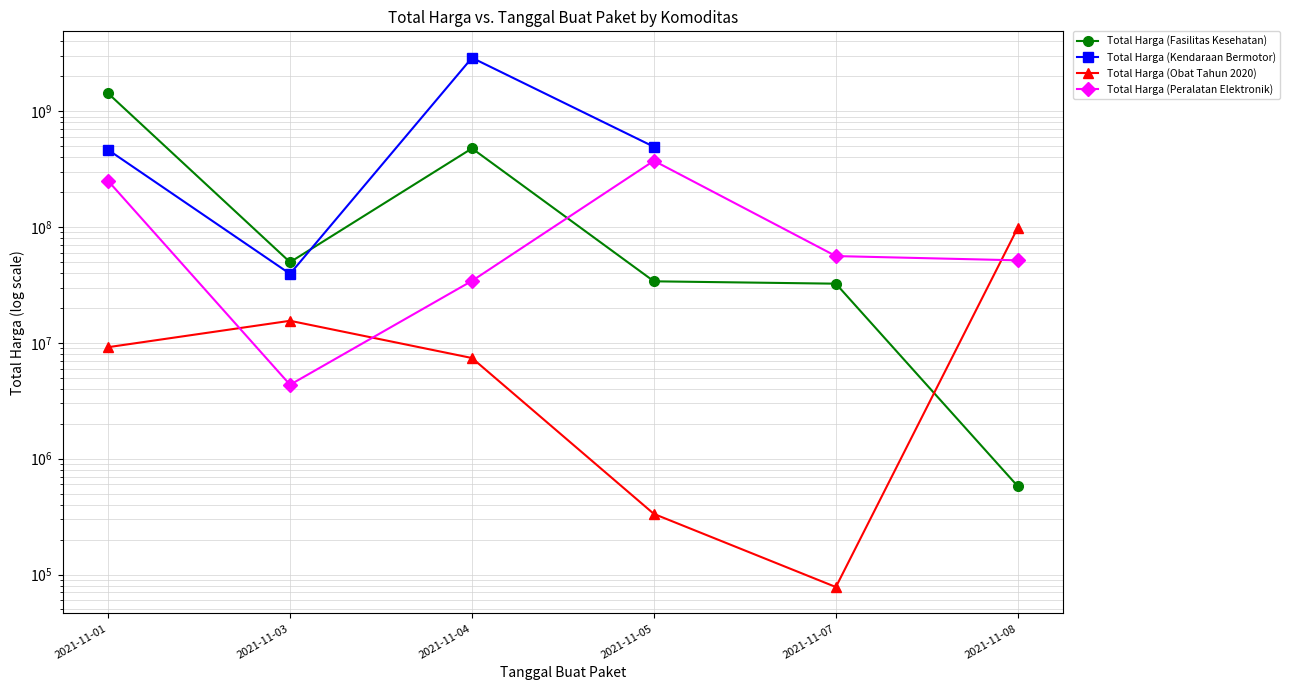

What is the lowest value of the Total Harga (Obat Tahun 2020) series?

78000